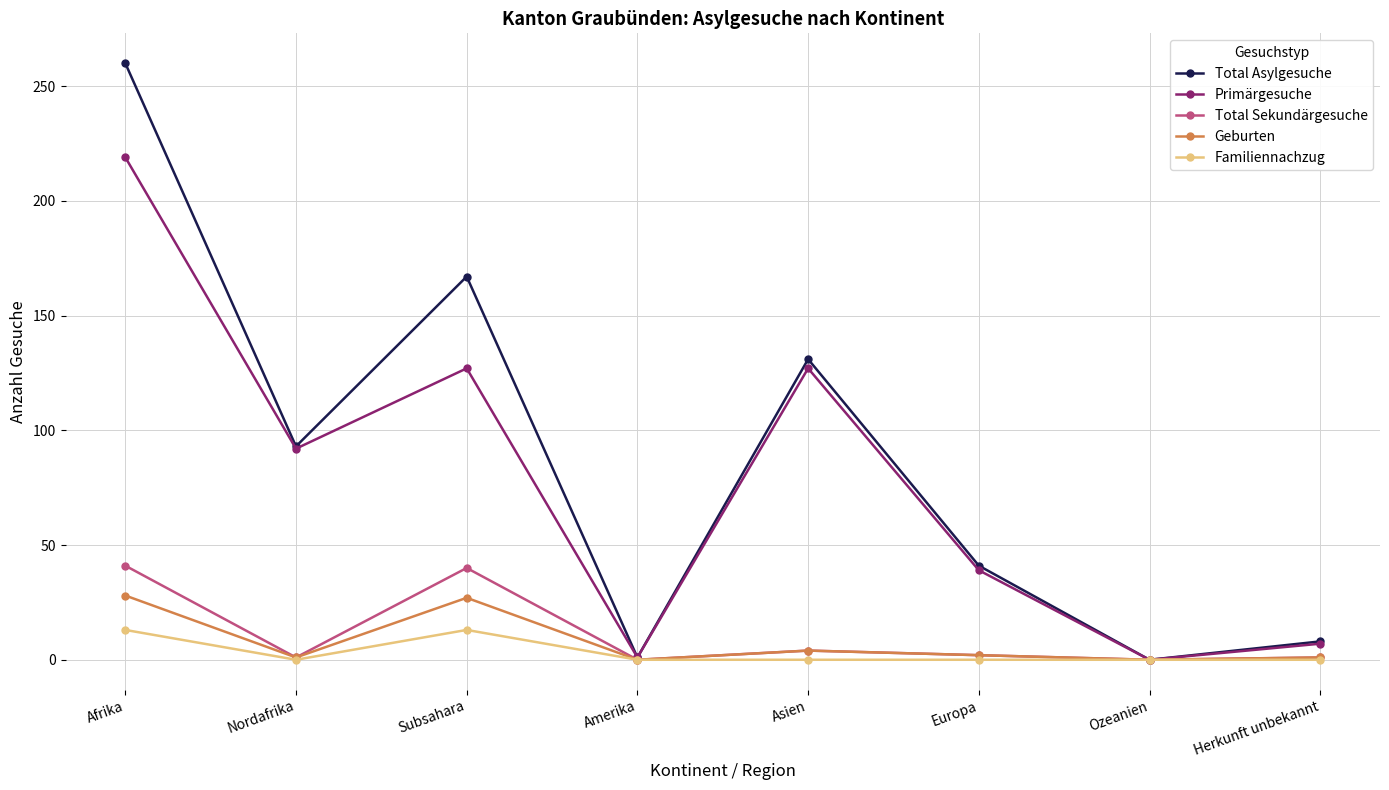

Is the value of Familiennachzug at Amerika greater than the value of Total Asylgesuche at Afrika?

No